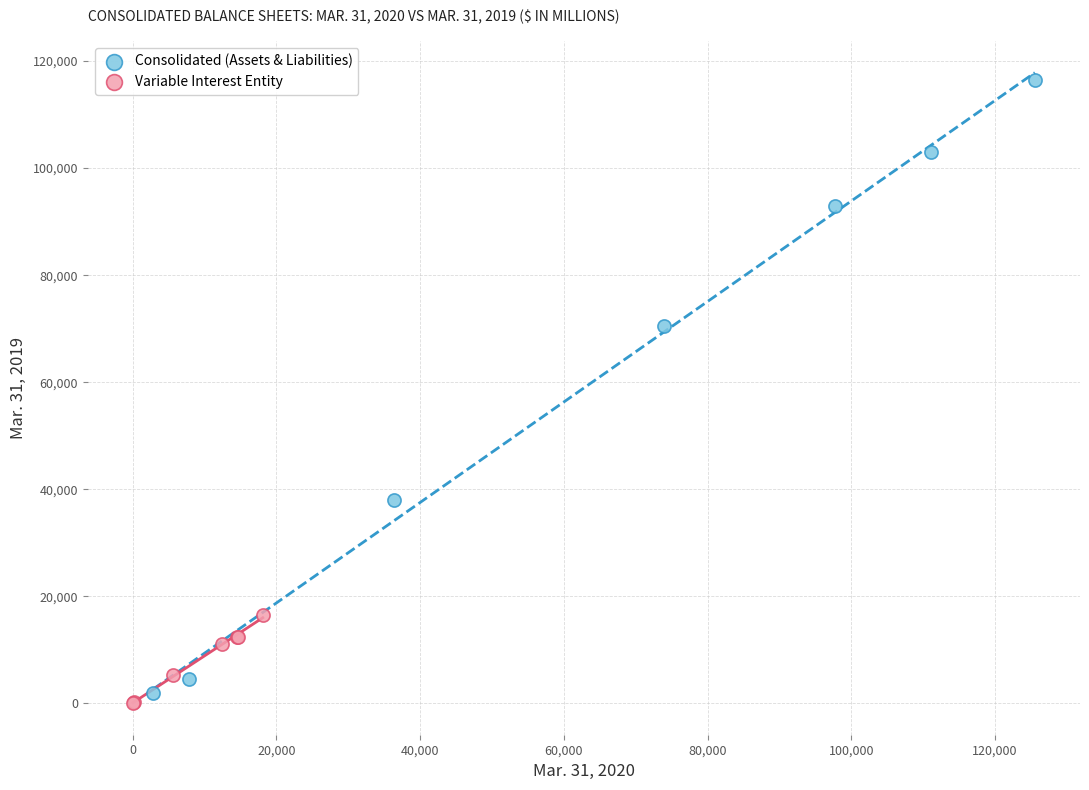

Which series has the largest Y range (max minus min)?

Consolidated (Assets & Liabilities)